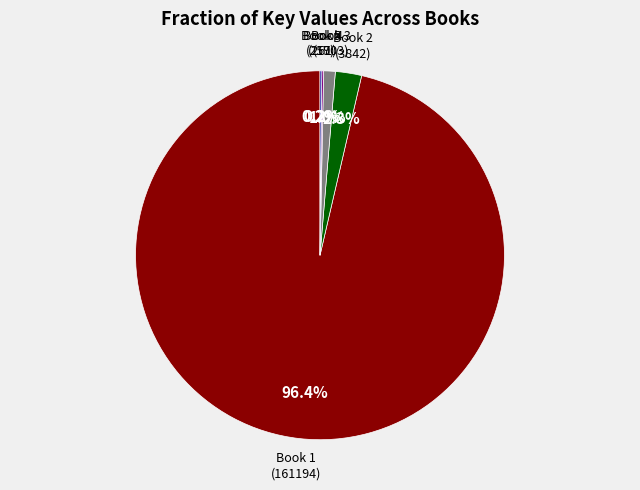

Between Book 2 (3842) and Book 3 (1703), which is larger?

Book 2 (3842)